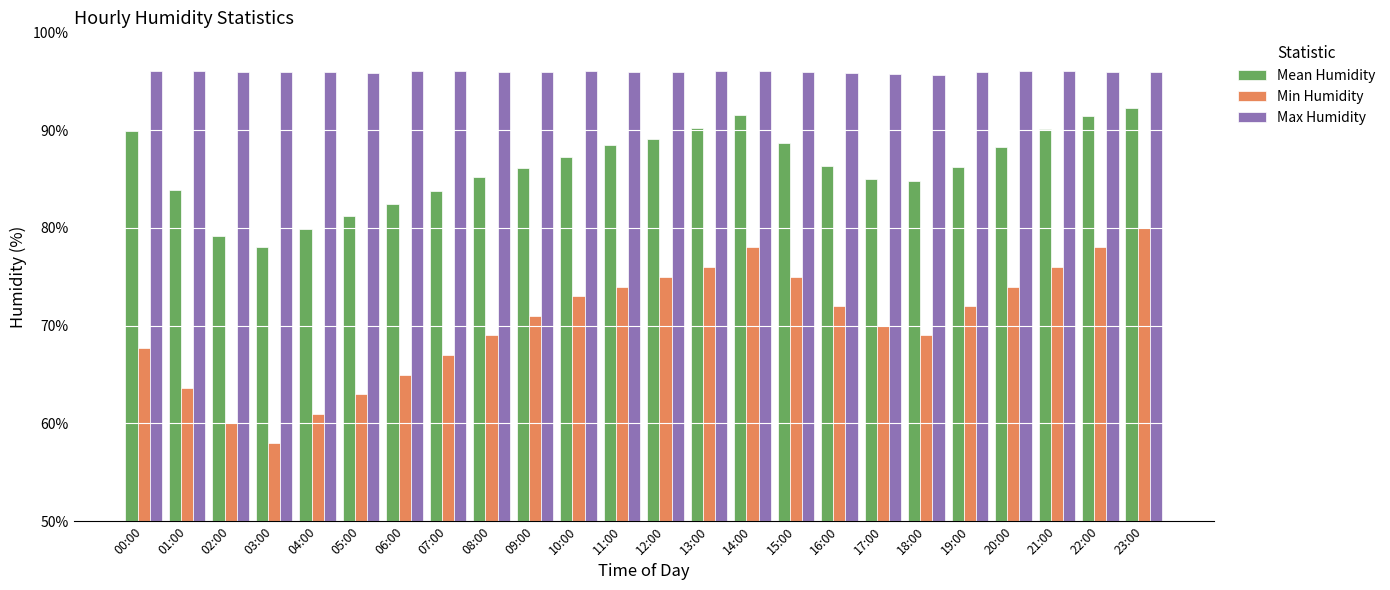

What is the difference between the highest and lowest values at 16:00?

23.8